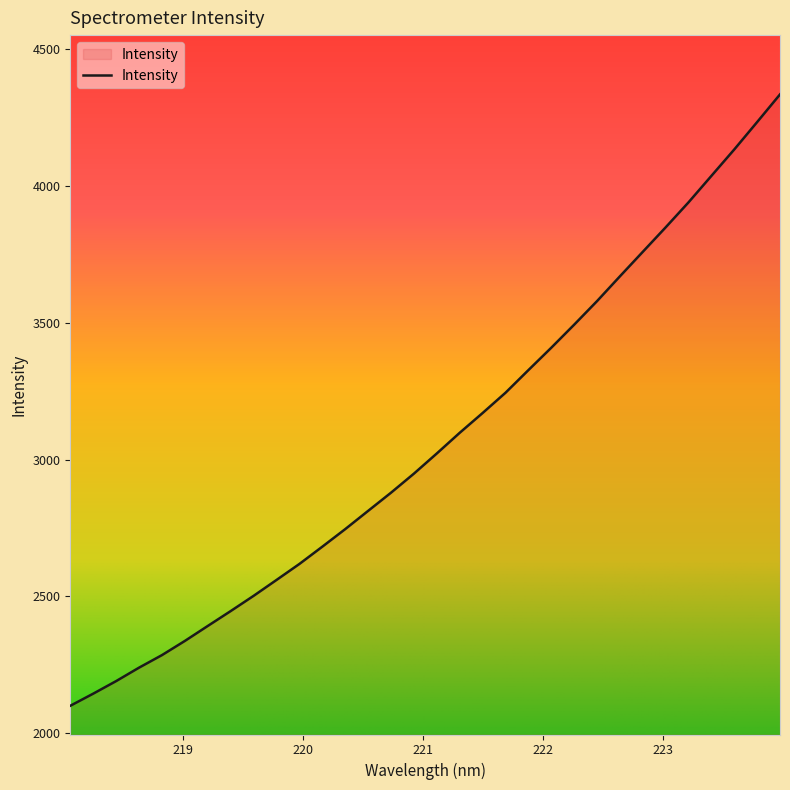

What is the greatest value displayed?

4335.5